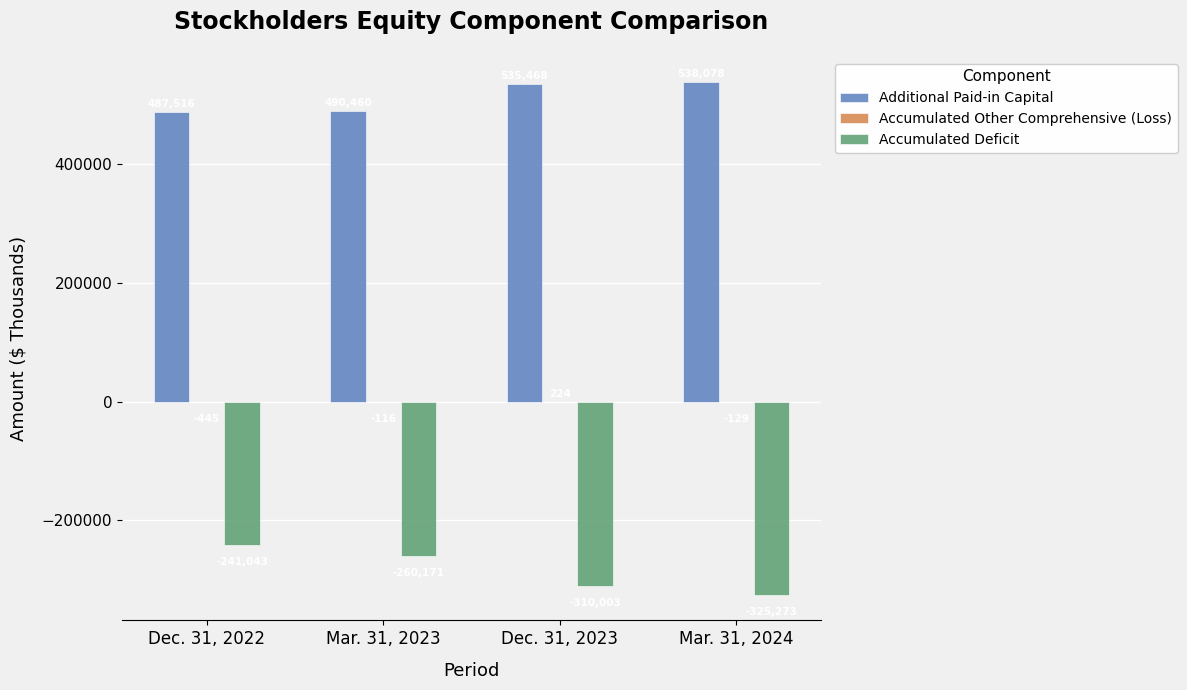

What is the sum of all Accumulated Deficit values?

-1136490